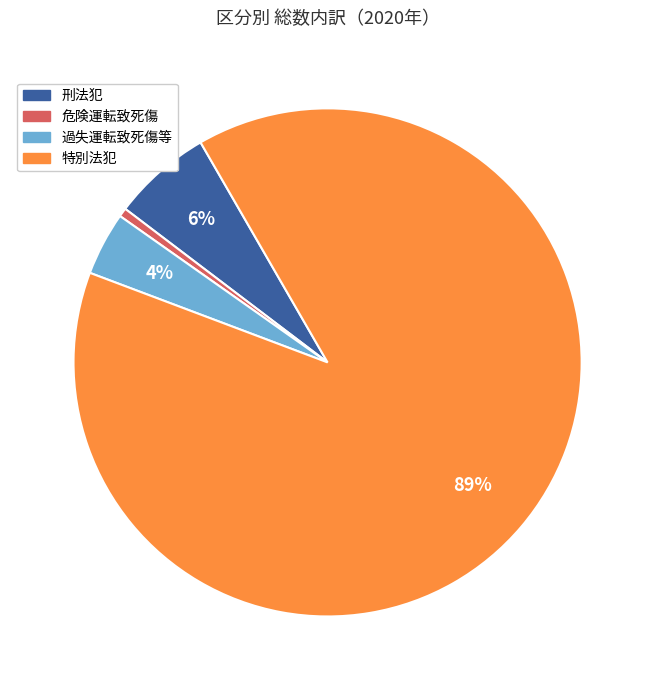

Which slice represents more than half of the pie?

特別法犯